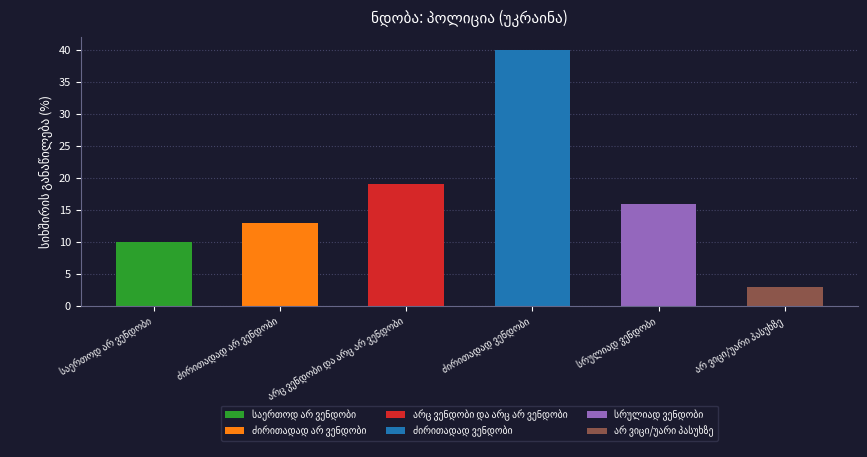

What is the approximate value at ძირითადად ვენდობი, to the nearest 5?

40